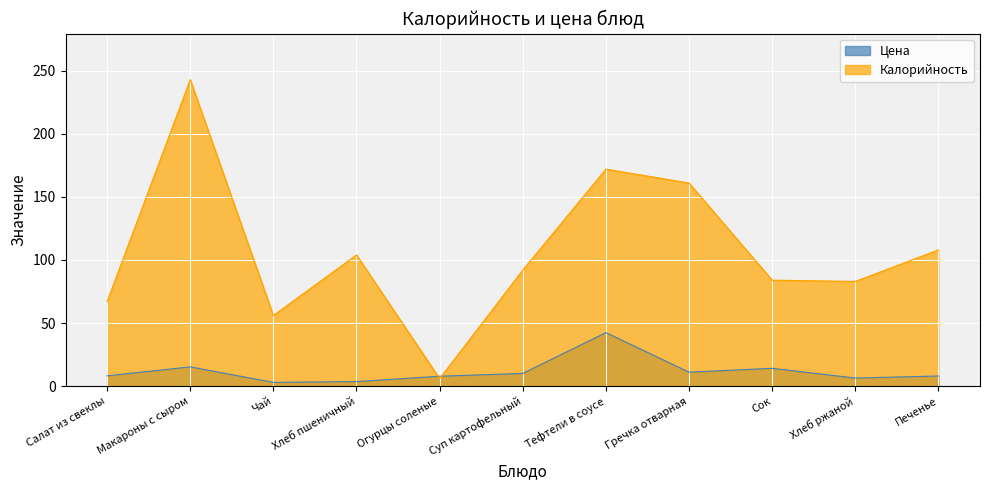

Reading right to left, transcribe all the data shown in this chart.

Цена: Печенье=8.0	Хлеб ржаной=6.4	Сок=14.1	Гречка отварная=11.1	Тефтели в соусе=42.4	Суп картофельный=10.1	Огурцы соленые=7.8	Хлеб пшеничный=3.6	Чай=3.0	Макароны с сыром=15.3	Салат из свеклы=8.2
Калорийность: Печенье=108.0	Хлеб ржаной=83.0	Сок=84.0	Гречка отварная=161.0	Тефтели в соусе=172.0	Суп картофельный=92.0	Огурцы соленые=6.0	Хлеб пшеничный=104.0	Чай=56.0	Макароны с сыром=243.0	Салат из свеклы=67.0